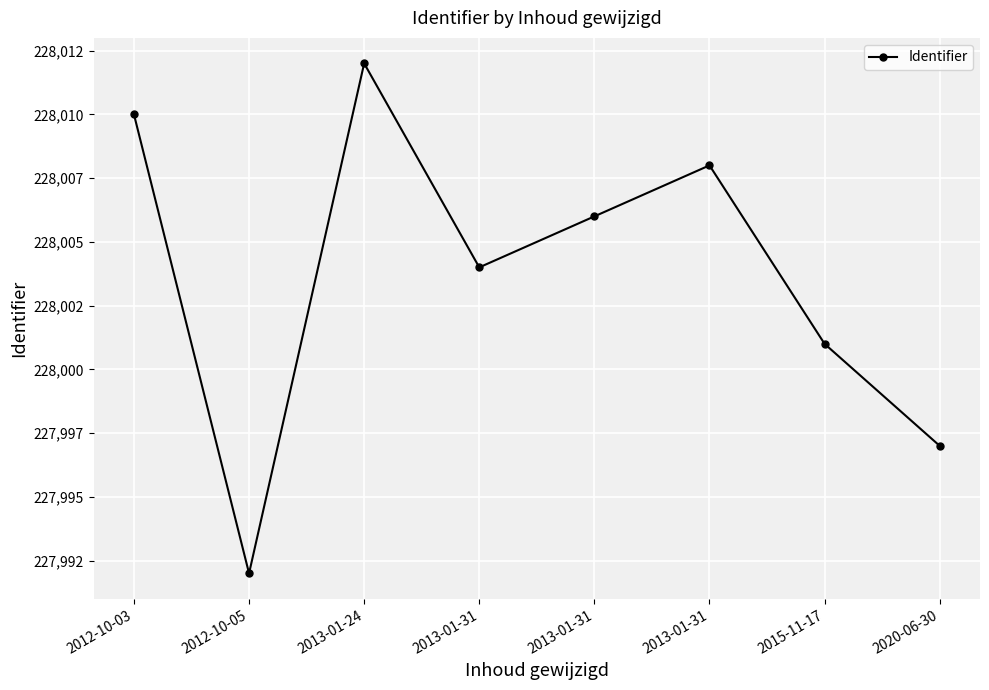

How many points are lower than both their immediate neighbors (excluding endpoints)?

2